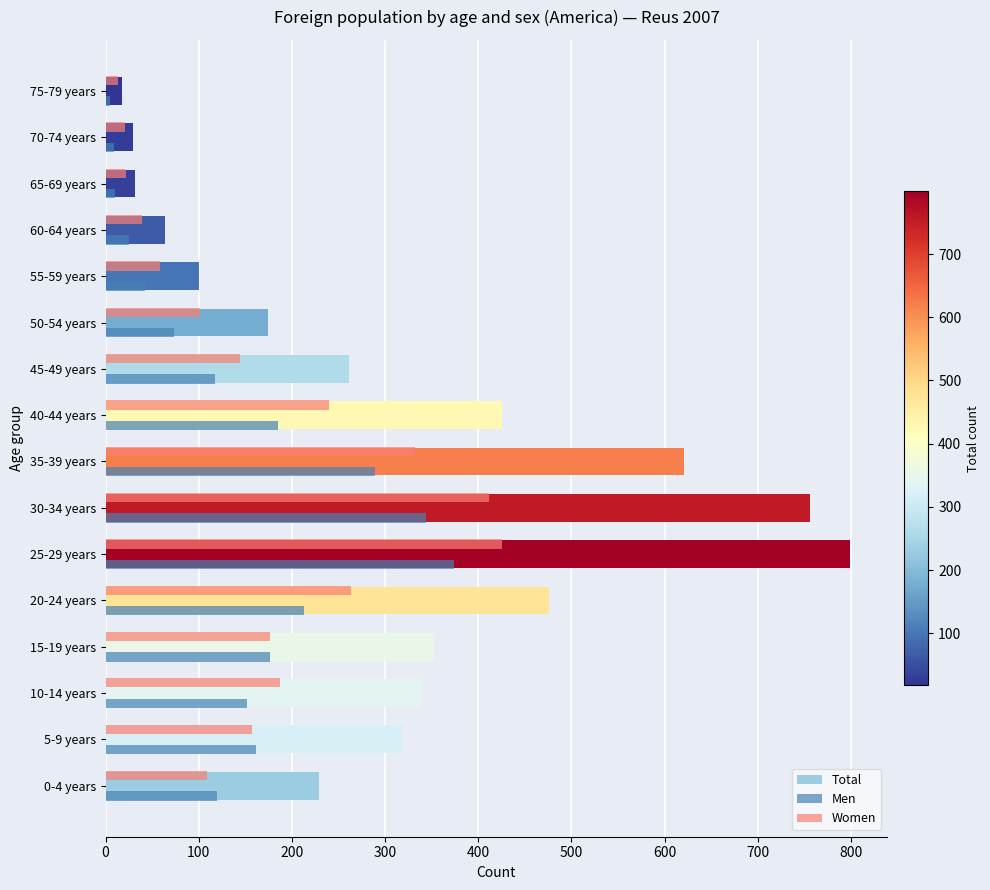

At which label does Women reach its peak?

25-29 years